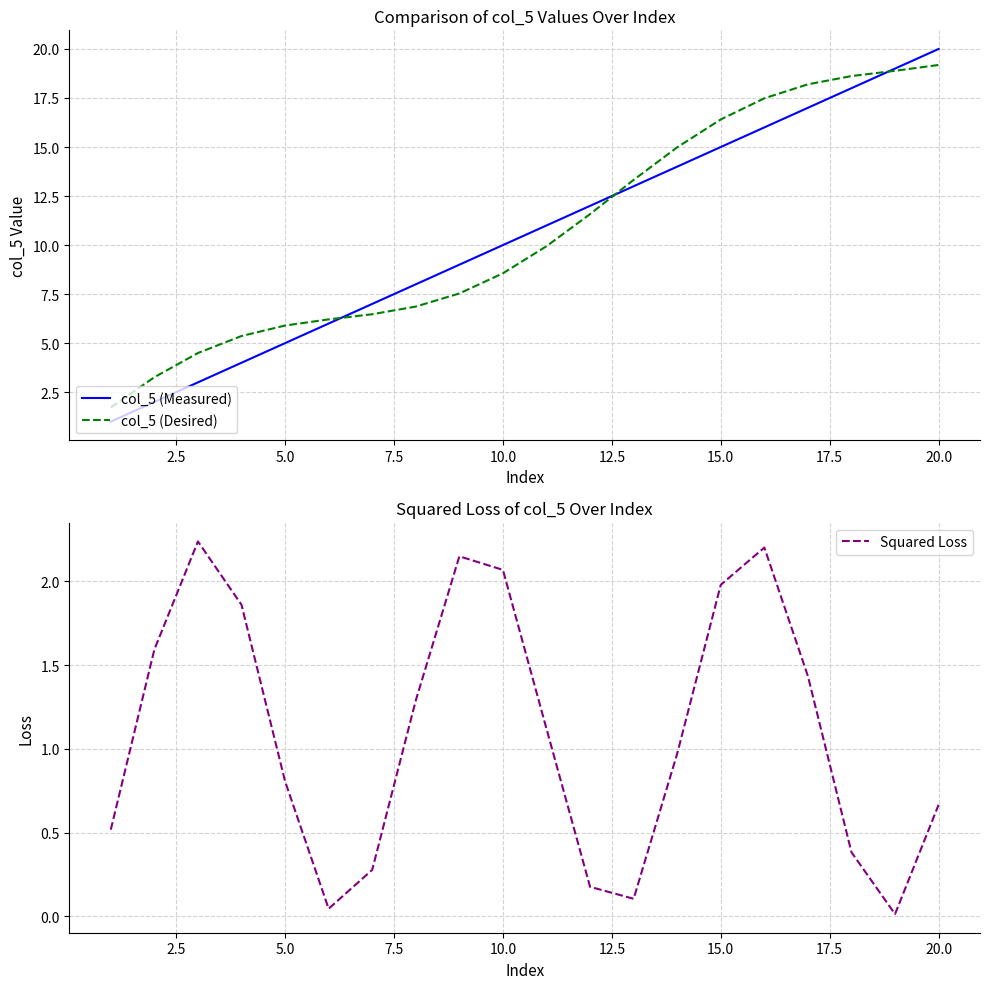

The value of col_5 (Measured) at 15.0 is 9.8. True or false?

False